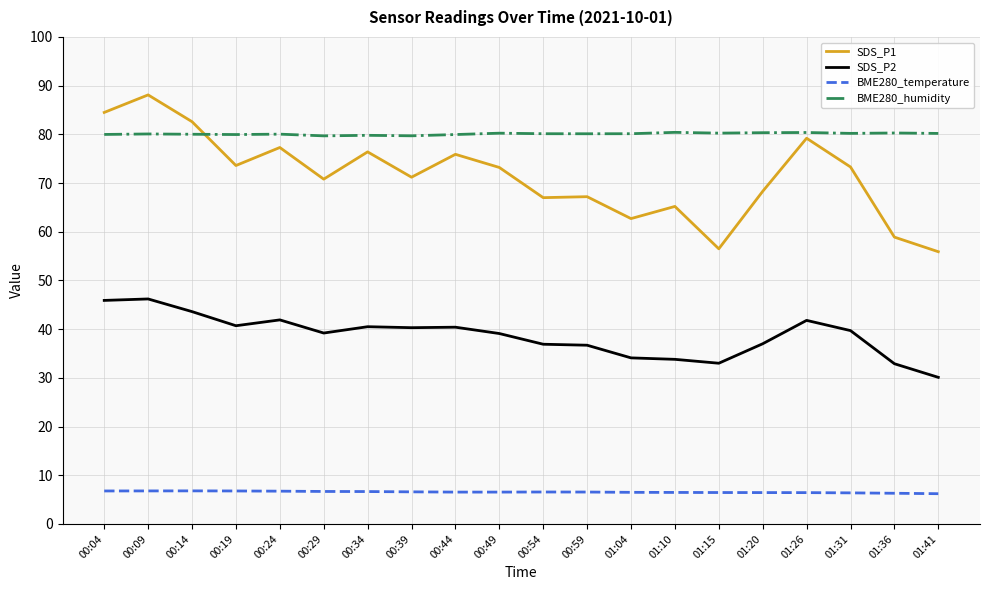

How many lines are shown in the chart?

4